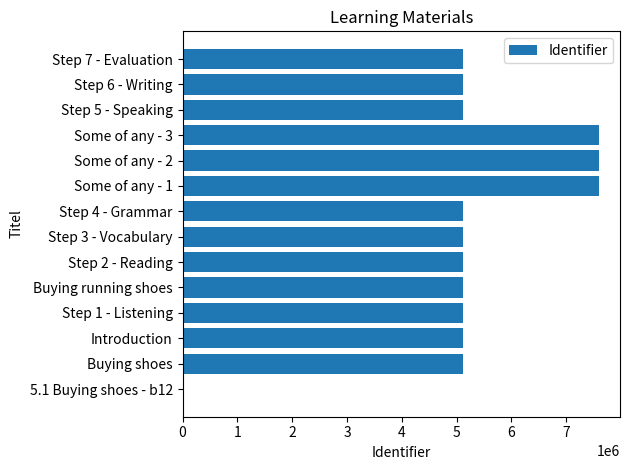

The value at Step 1 - Listening is 1961786. True or false?

False